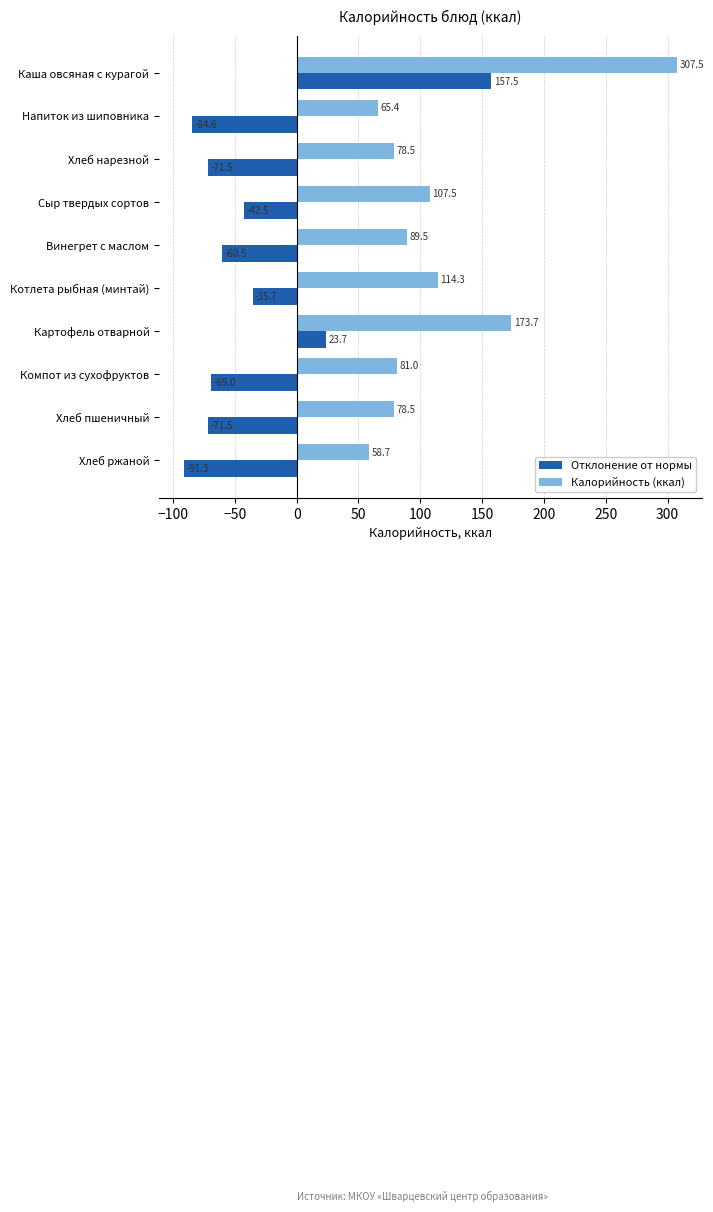

Rank the series at Компот из сухофруктов from highest to lowest value.

Калорийность (ккал), Отклонение от нормы